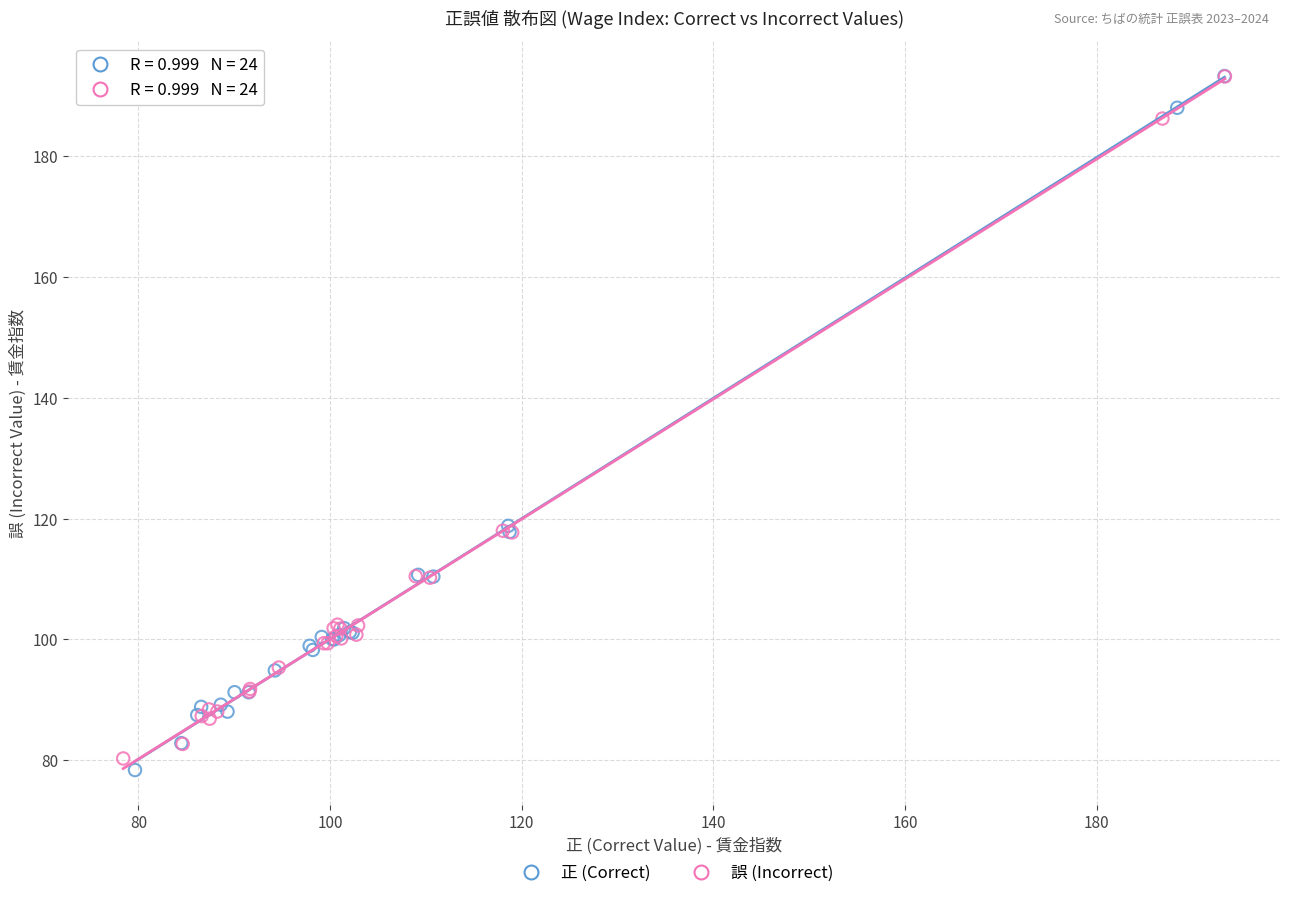

What are all the series names shown in the legend?

正 (Correct), 誤 (Incorrect)